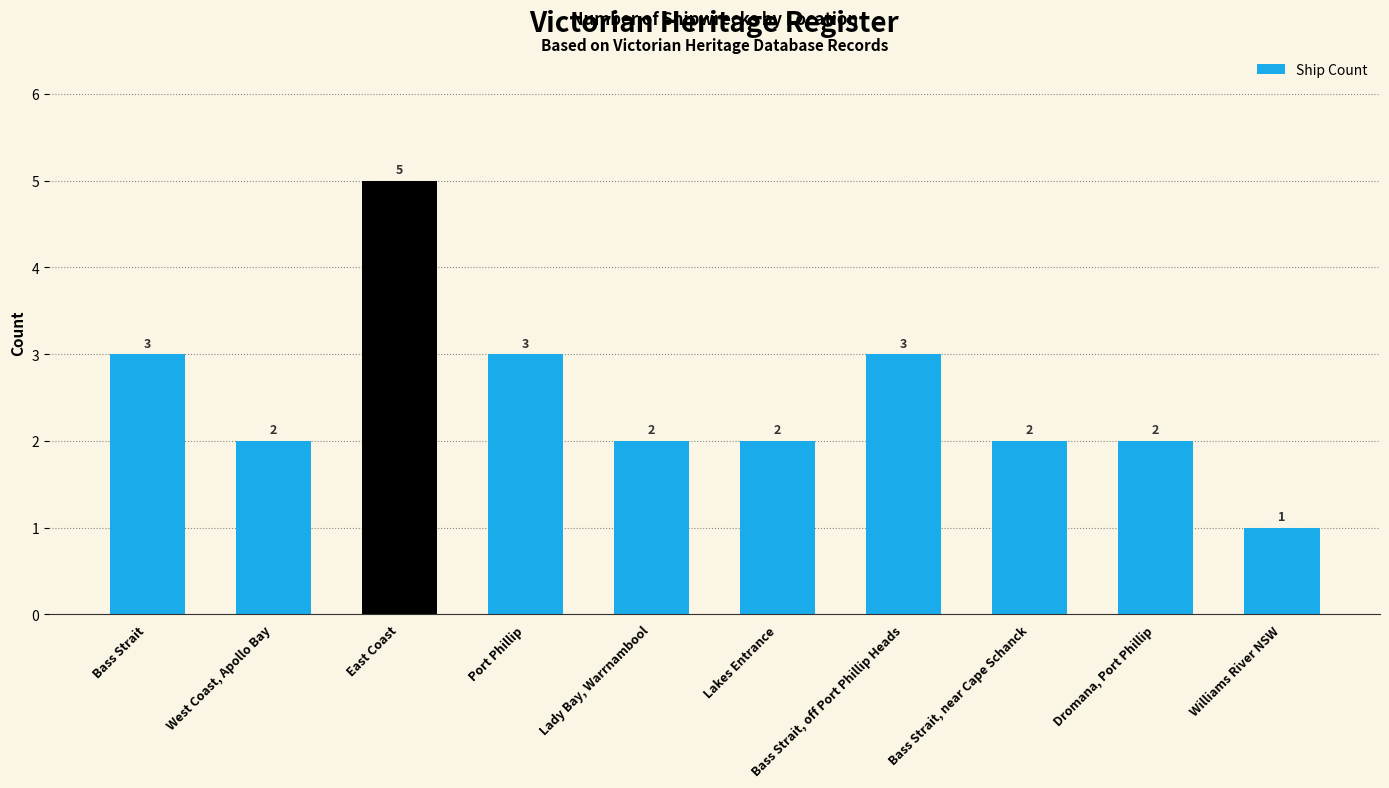

What is the label of the 4th bar from the right?

Bass Strait, off Port Phillip Heads